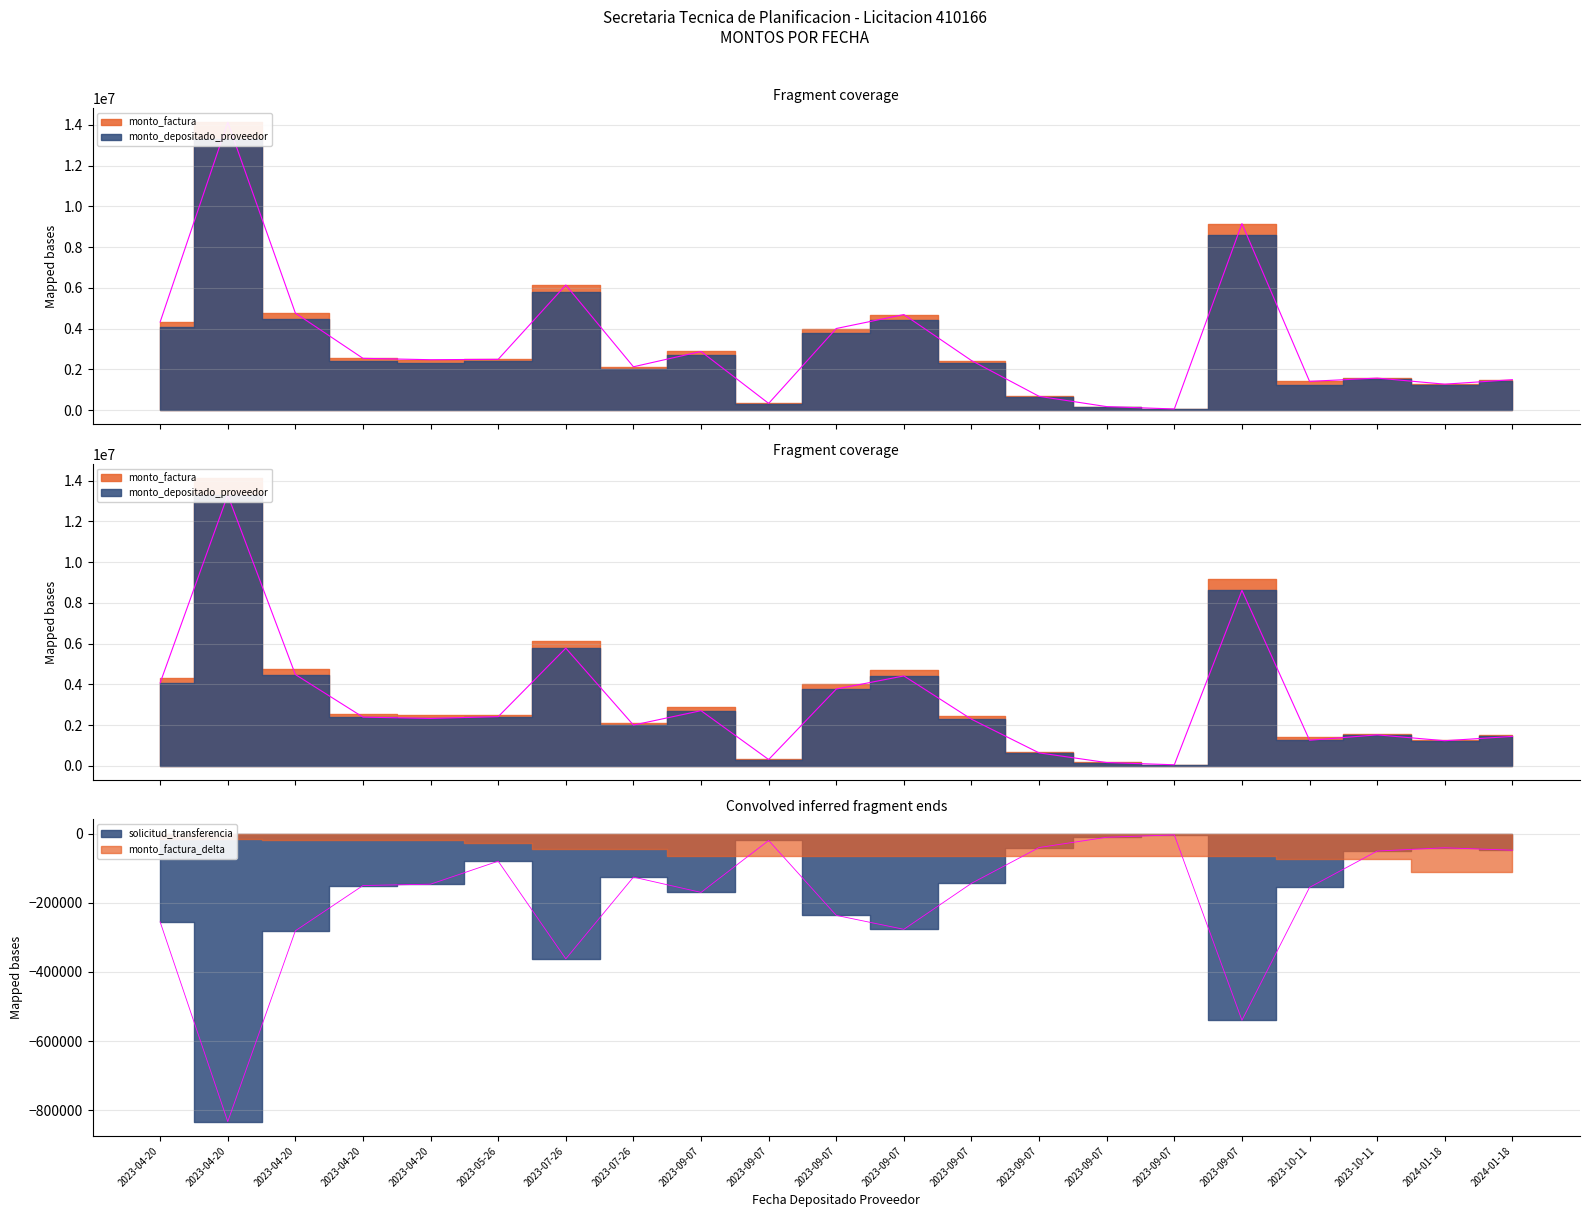

Which series has the largest total across all categories?

monto_factura